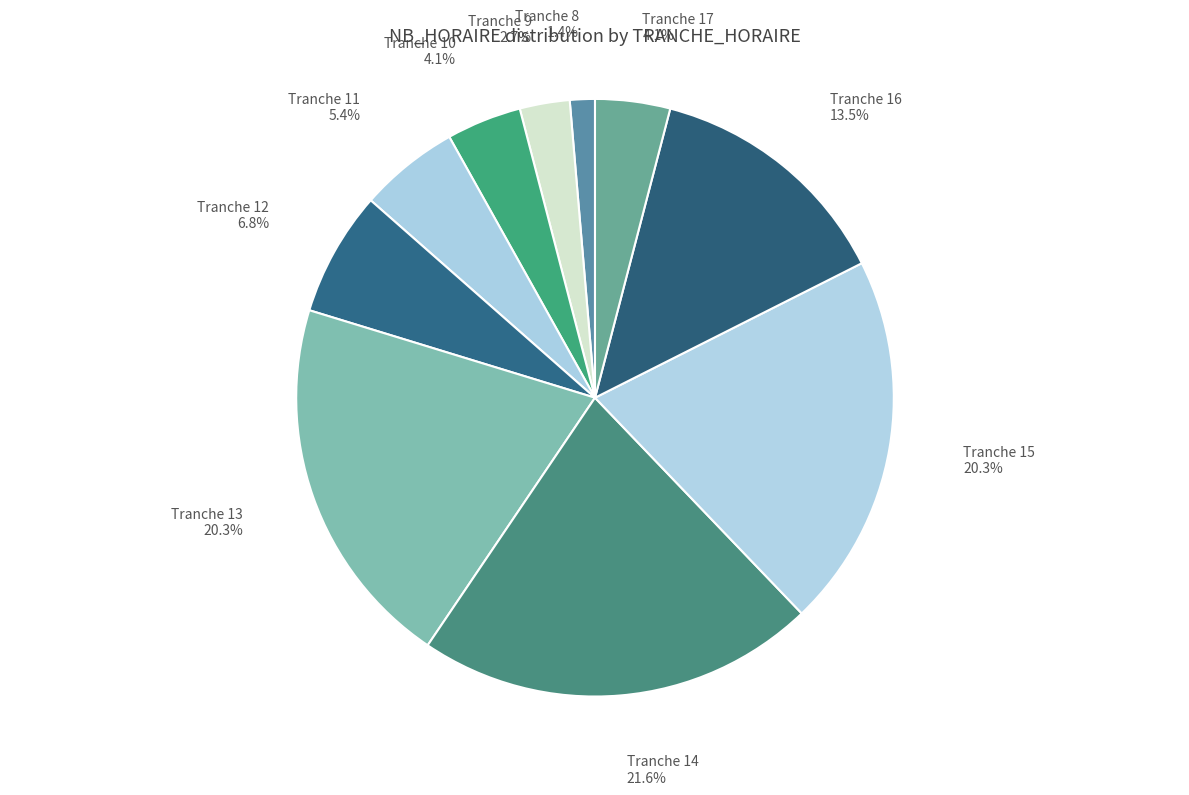

Is there a majority slice in this chart?

No